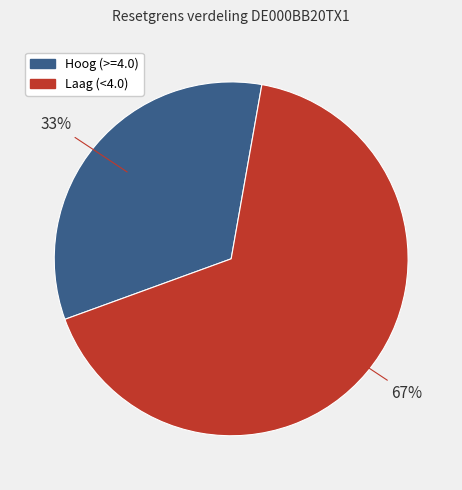

True or false: Hoog (>=4.0) accounts for 44% of the total.

False